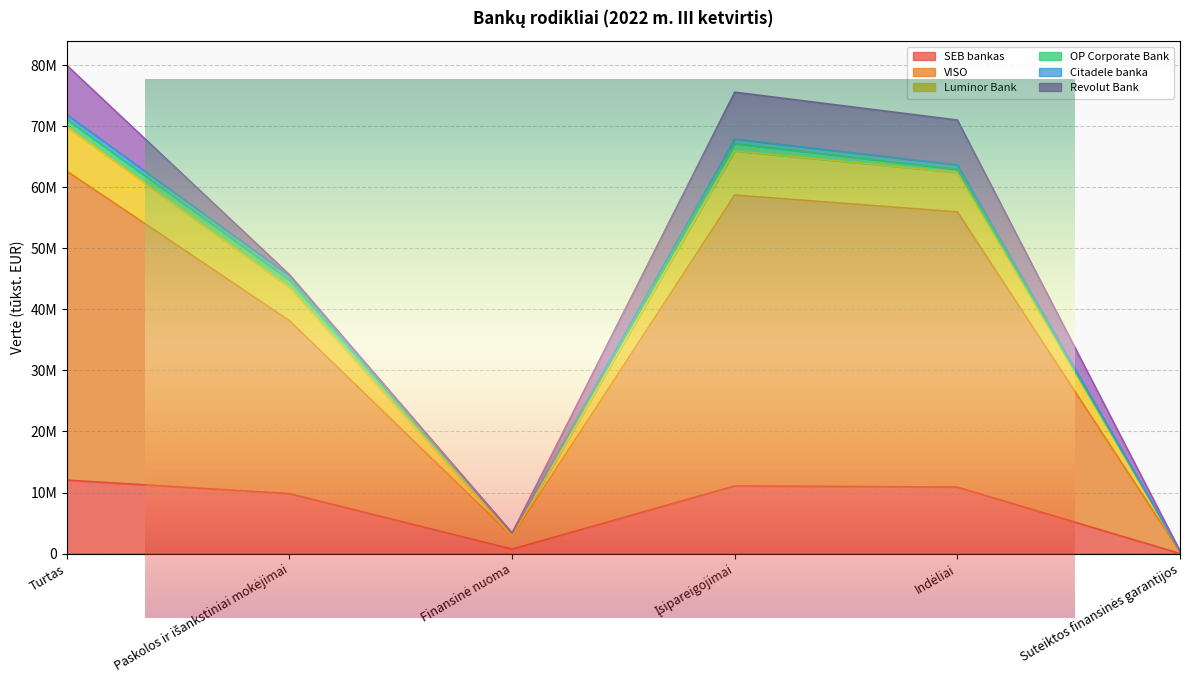

True or false: VISO and SEB bankas intersect in this chart.

False